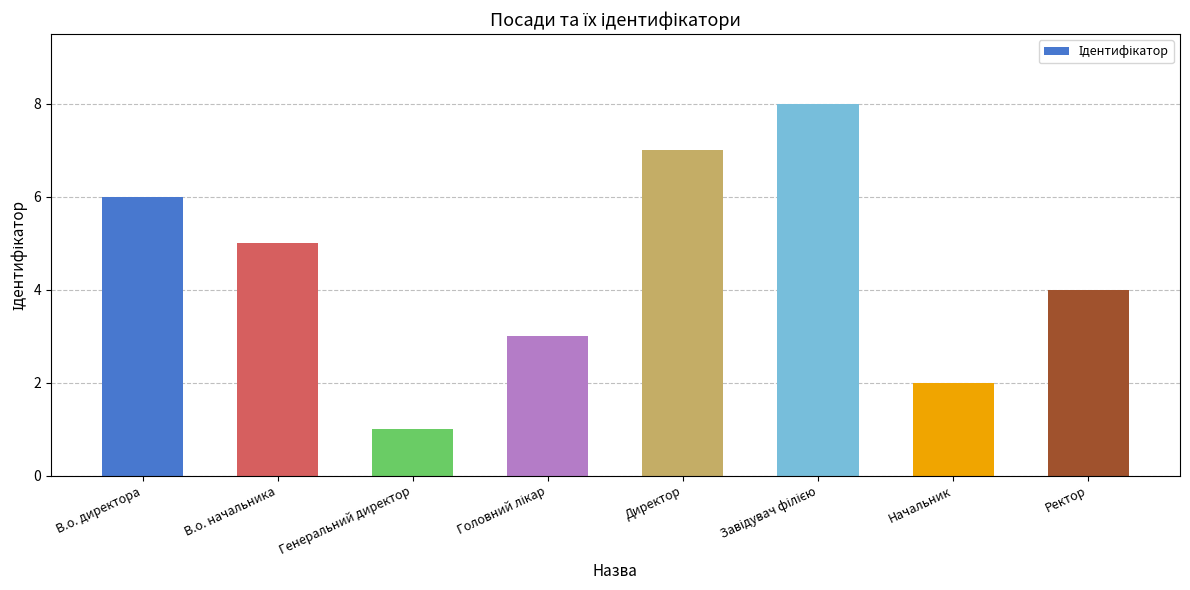

What is the label of the 8th bar from the right?

В.о. директора